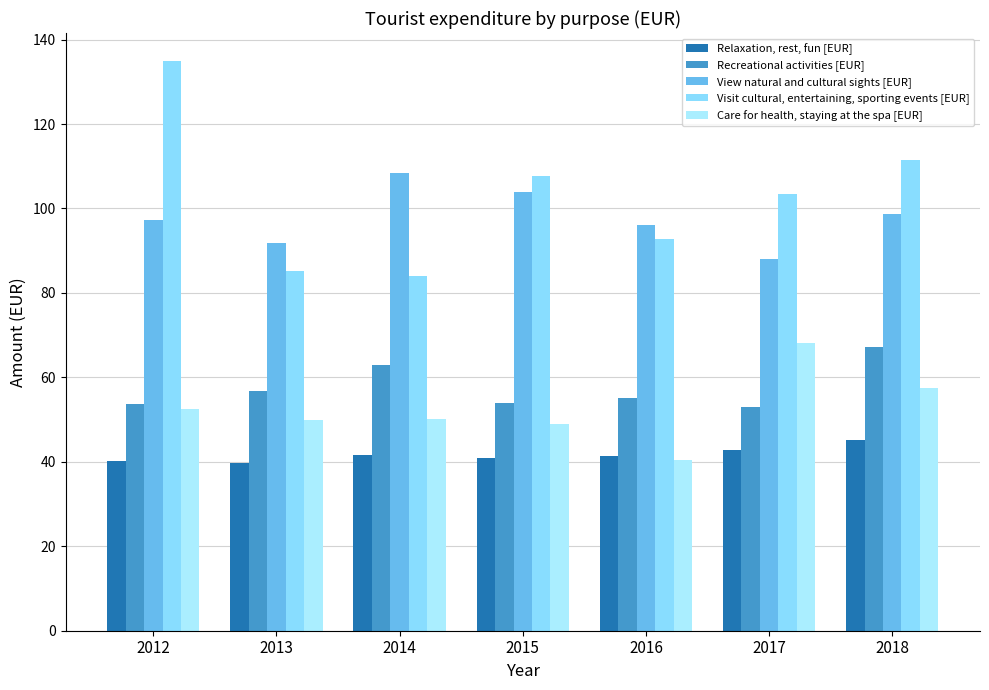

How many groups of bars are there?

7